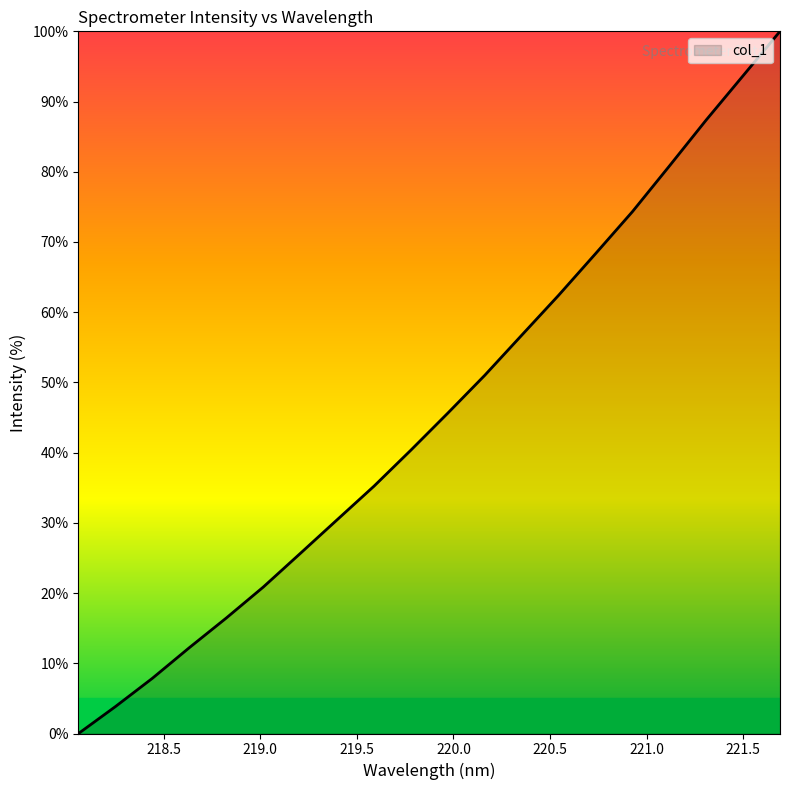

What is the maximum value shown in the chart?

100.0